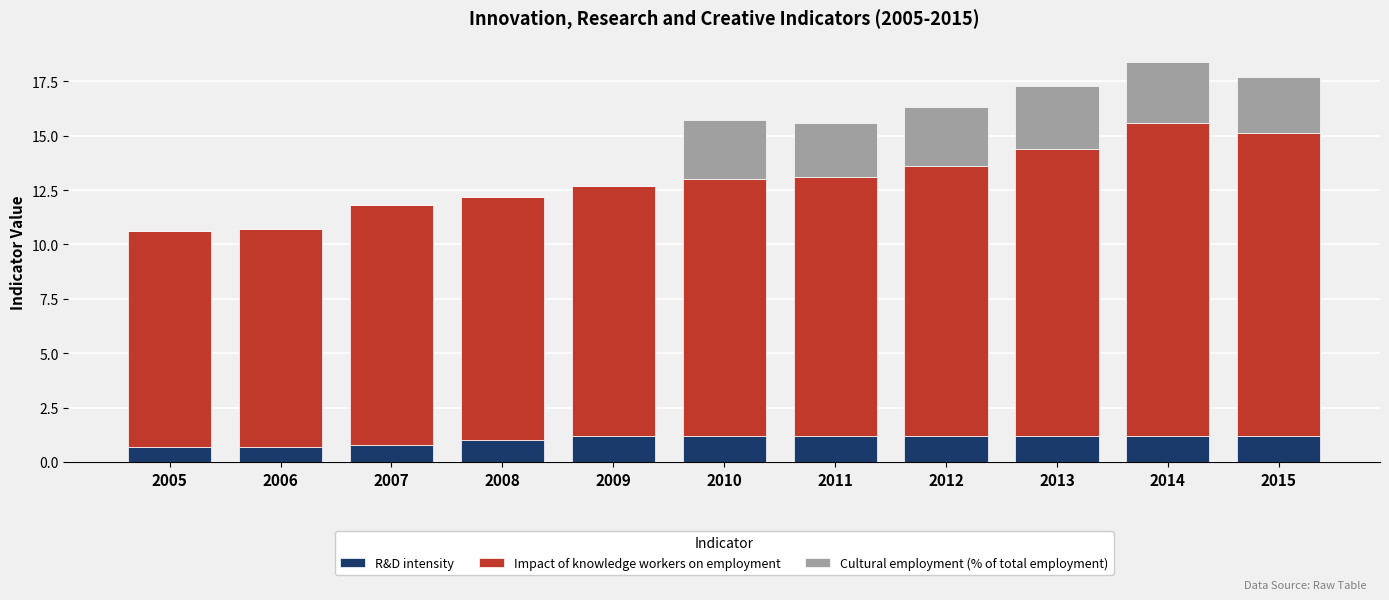

What is the sum of the R&D intensity values at 2005 and 2013?

1.9